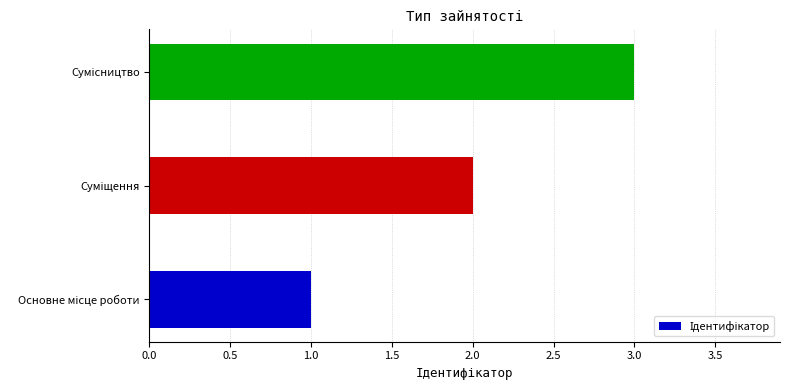

What is the greatest value displayed?

3